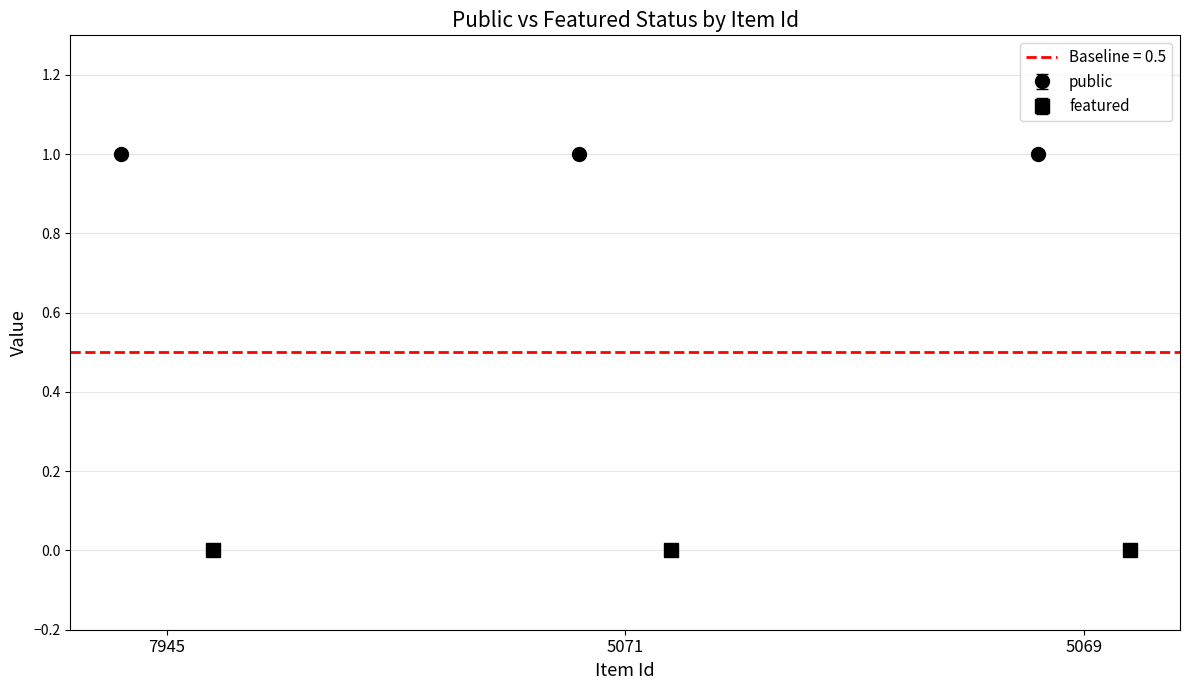

Rank the series at 5071 from highest to lowest value.

public, featured